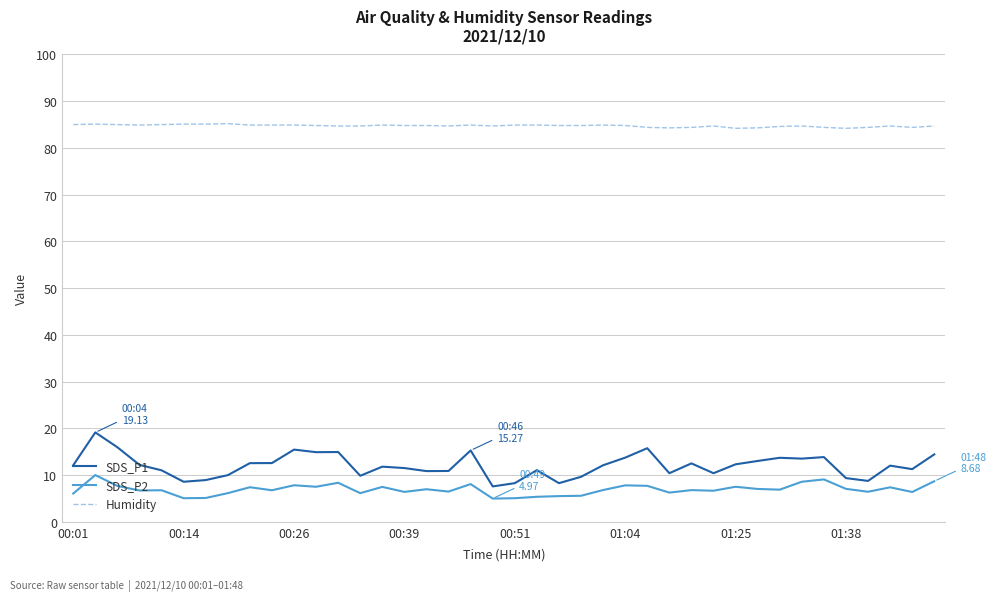

What is the minimum value shown in the chart?

5.0